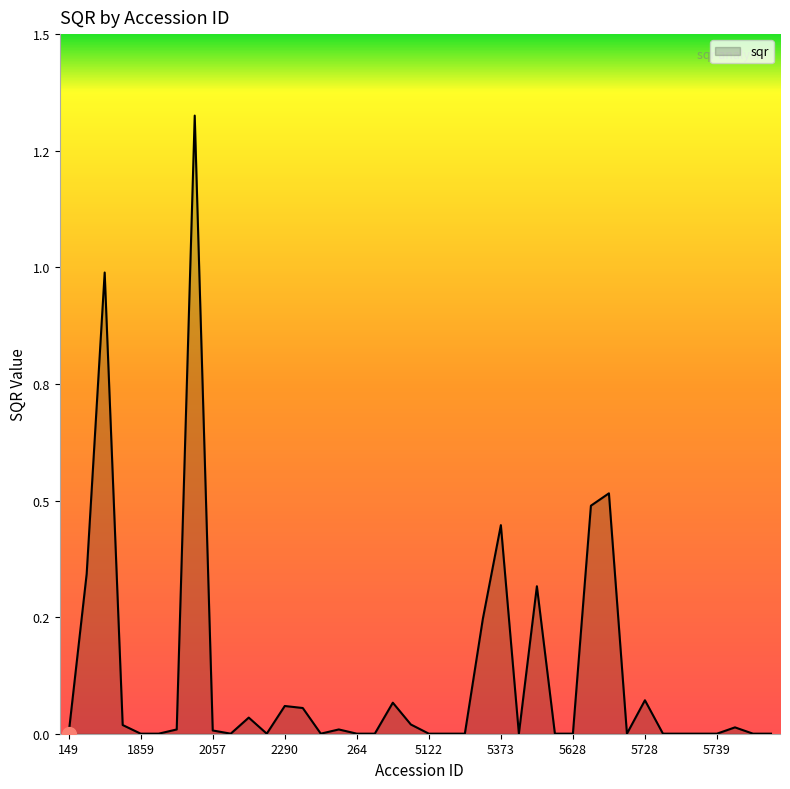

Reading left to right, extract all data points from this chart.

149=0.0	1719=0.3	1743=1.0	1850=0.0	1859=0.0	1874=0.0	1967=0.0	2011=1.3	2057=0.0	206=0.0	2171=0.0	224=0.0	2290=0.1	236=0.1	252=0.0	262=0.0	264=0.0	394=0.0	4802=0.1	4879=0.0	5122=0.0	5145=0.0	5175=0.0	5299=0.2	5373=0.4	5444=0.0	5494=0.3	5590=0.0	5628=0.0	5719=0.5	5721=0.5	5722=0.0	5728=0.1	5729=0.0	5736=0.0	5738=0.0	5739=0.0	5742=0.0	5744=0.0	5746=0.0